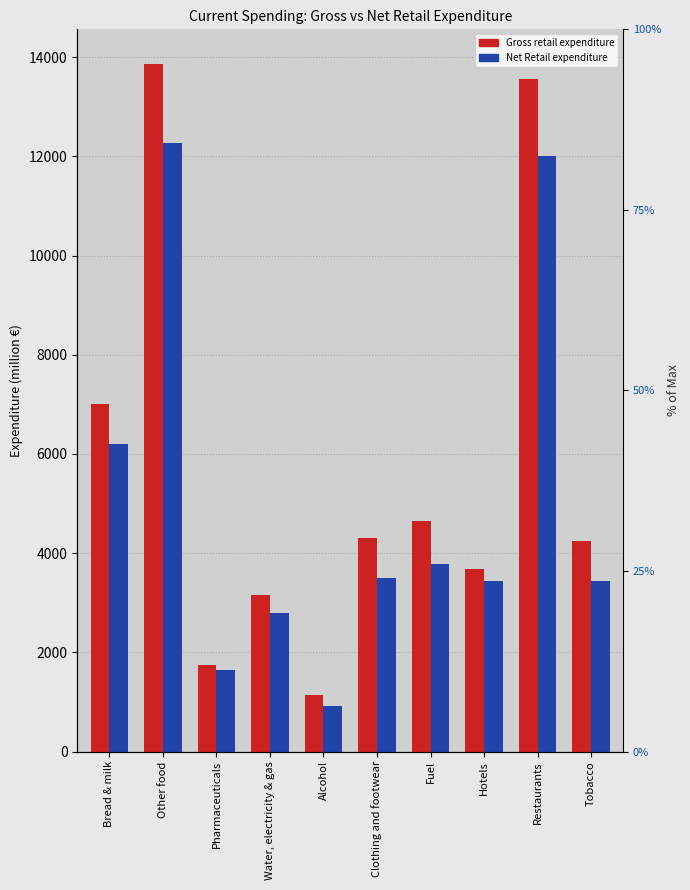

Which series has the largest total across all categories?

Gross retail expenditure